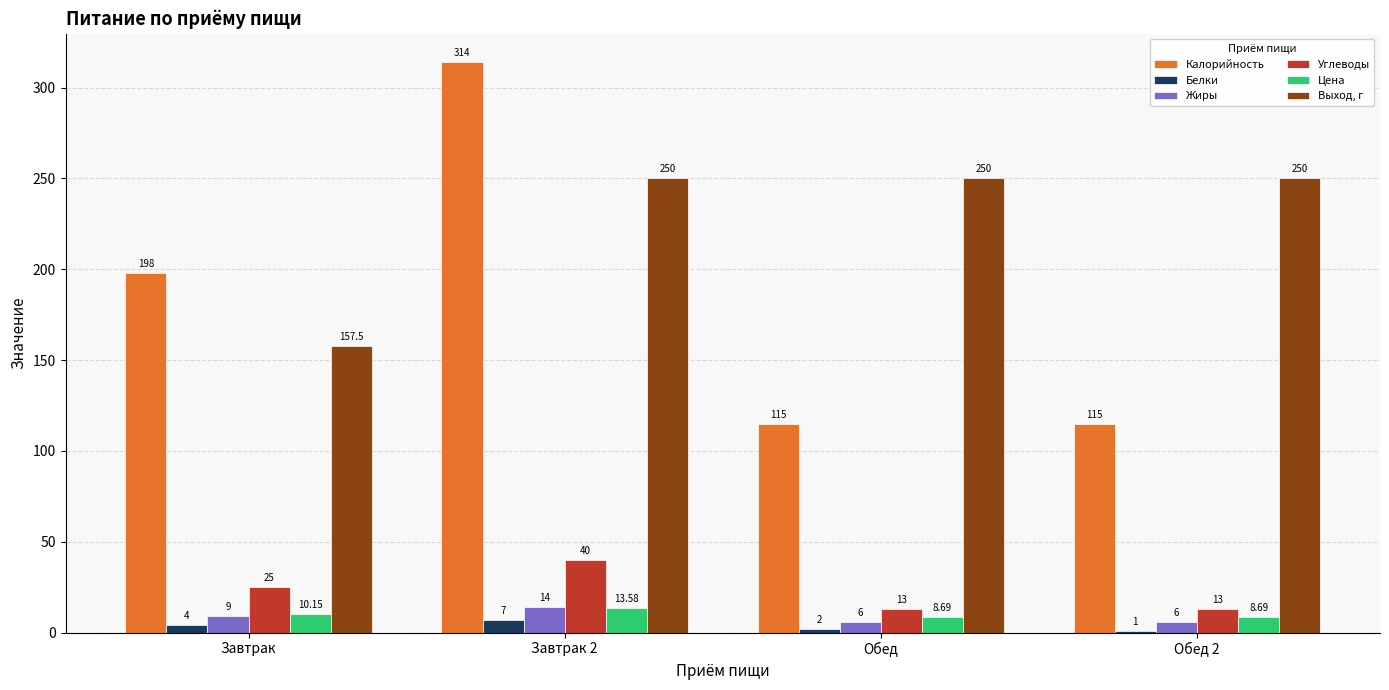

What position from the right is Завтрак?

4